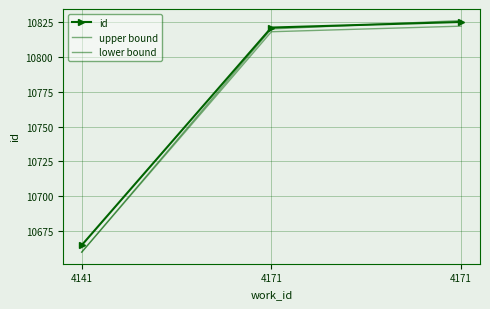

At which category does the chart reach its peak across all series?

4171